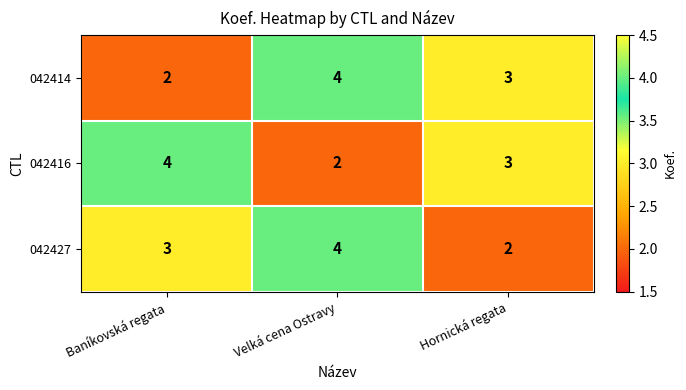

Is it true that 042416 equals 1 at Velká cena Ostravy?

False